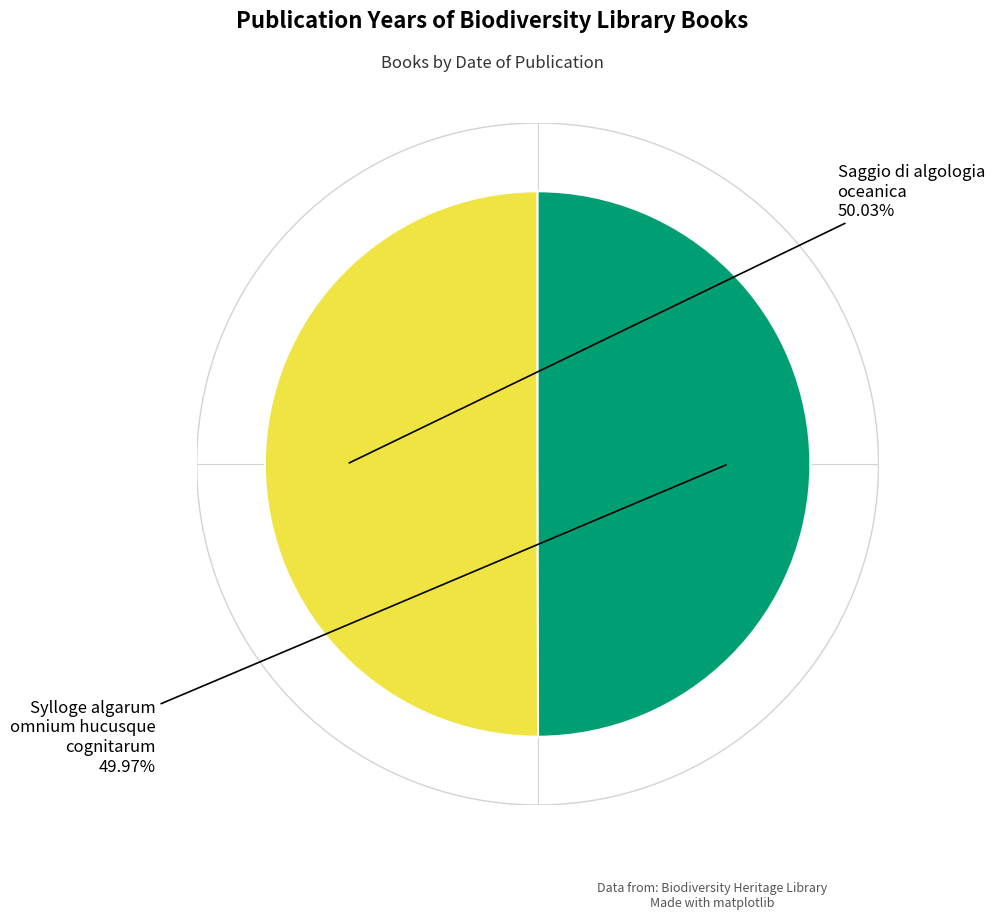

Does any single category account for the majority?

Yes